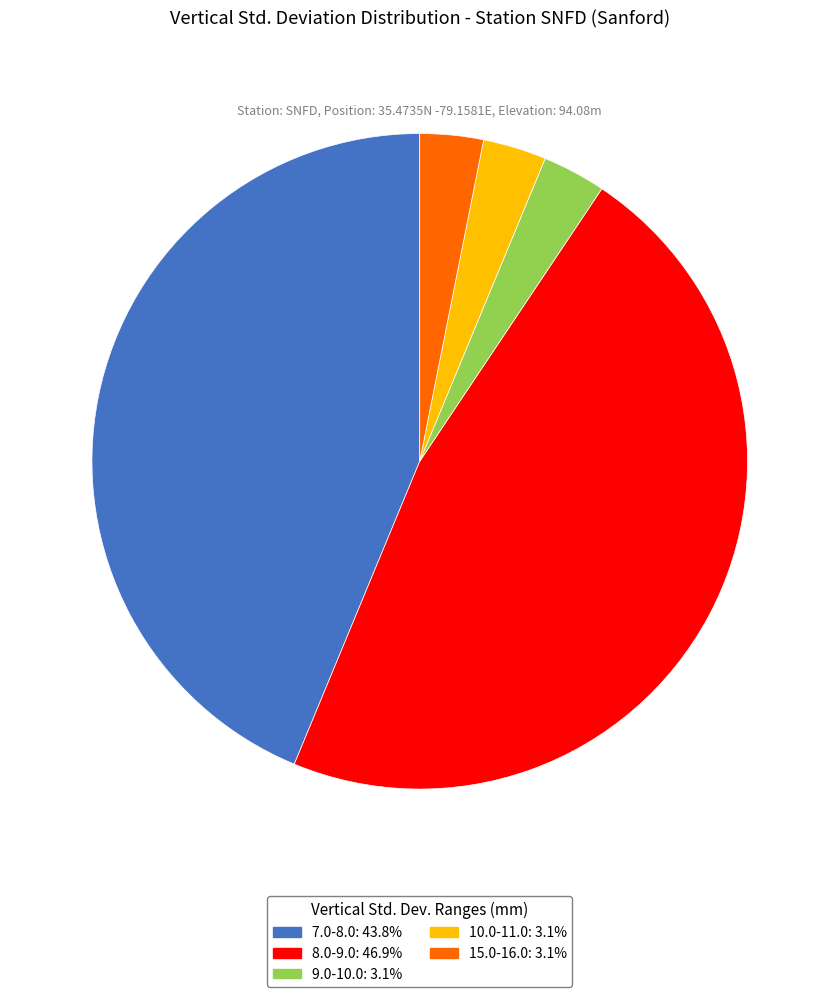

Approximately how many times larger is the value at 7.0-8.0: 43.8% compared to 8.0-9.0: 46.9%?

0.9